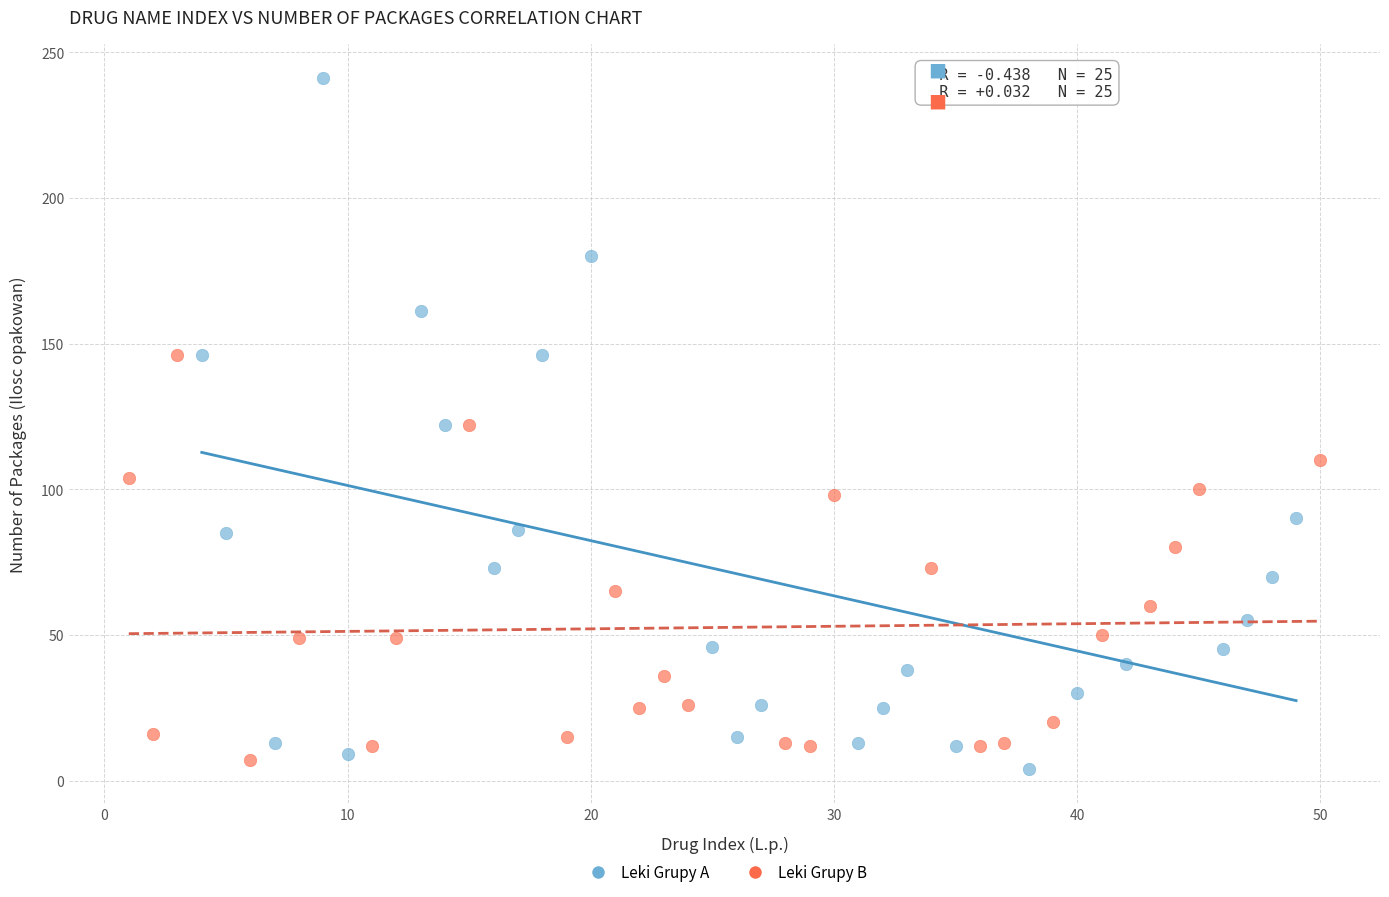

What are all the series names shown in the legend?

Leki Grupy A, Leki Grupy B